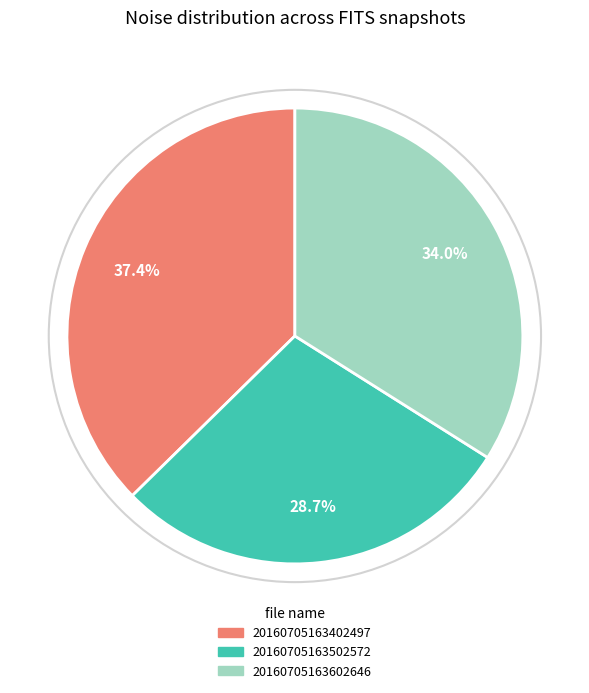

Is there any slice that represents more than half of the pie?

No